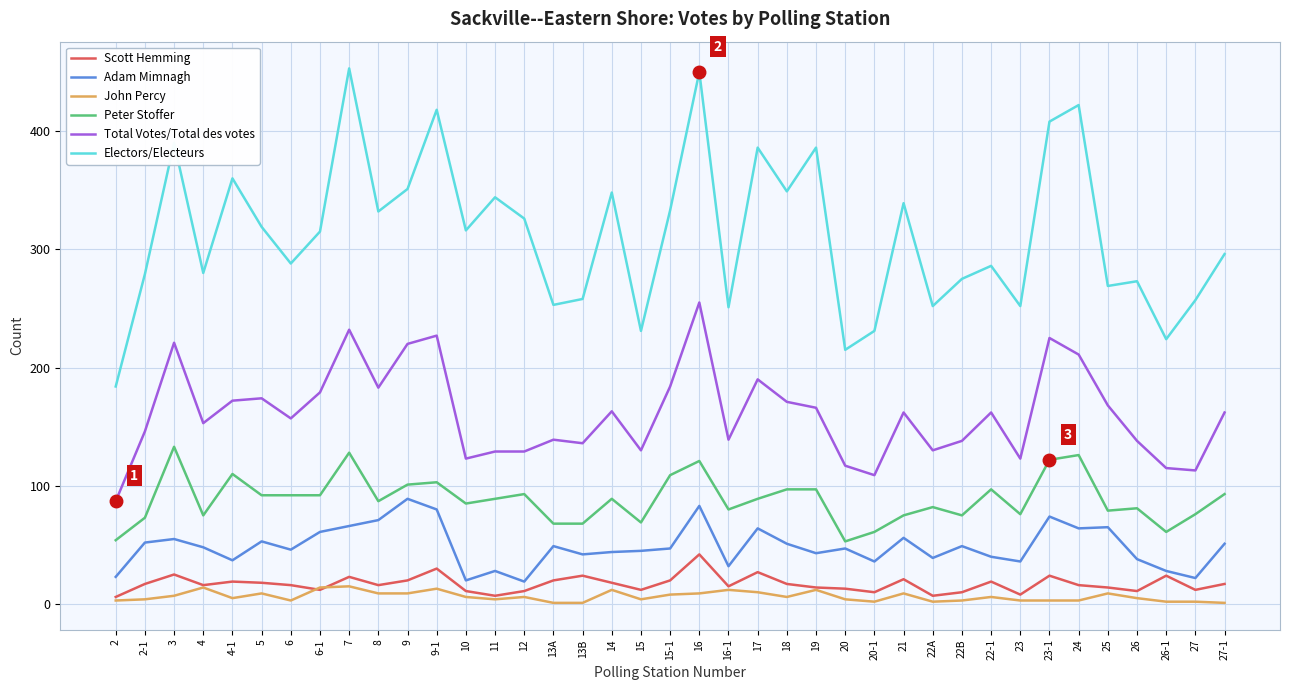

Between 13B and 26-1, which series saw the biggest shift?

Electors/Electeurs